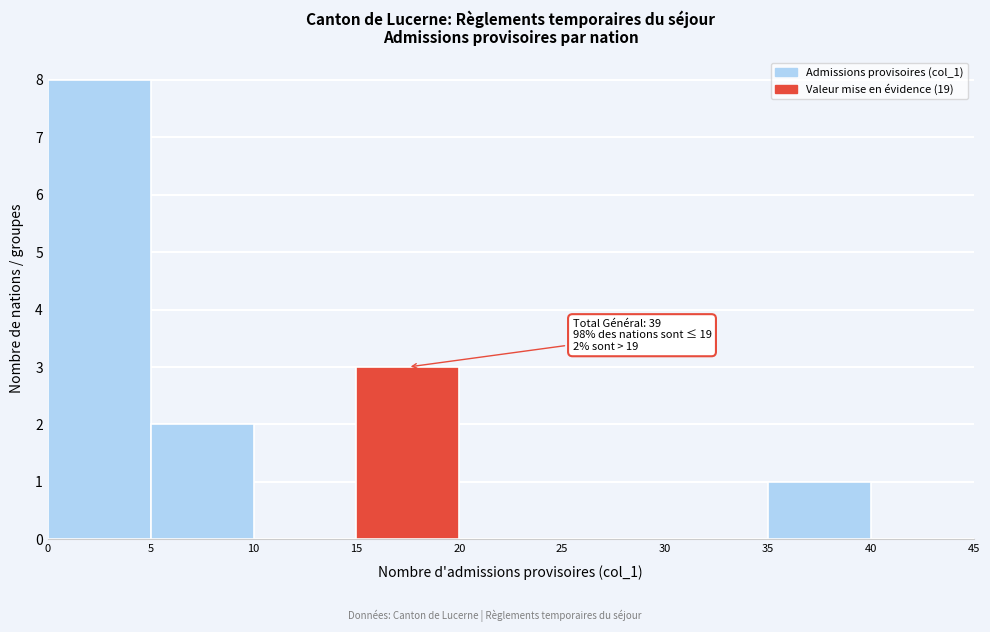

Over which range of the x-axis is the bar tallest?

0 to 5